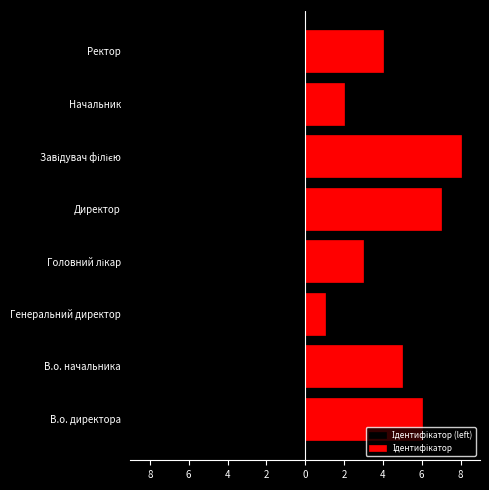

How many values in the Ідентифікатор (left) series are below -4?

4